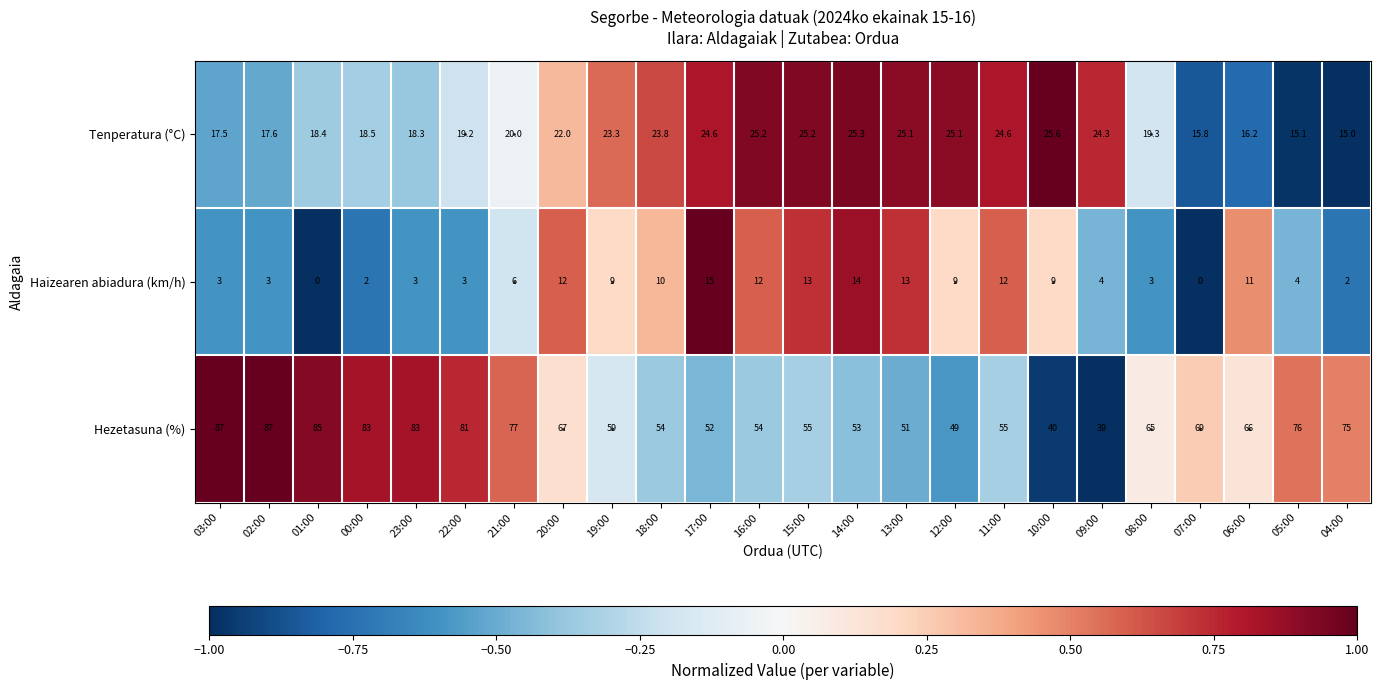

Which series has the widest spread of values?

Hezetasuna (%)